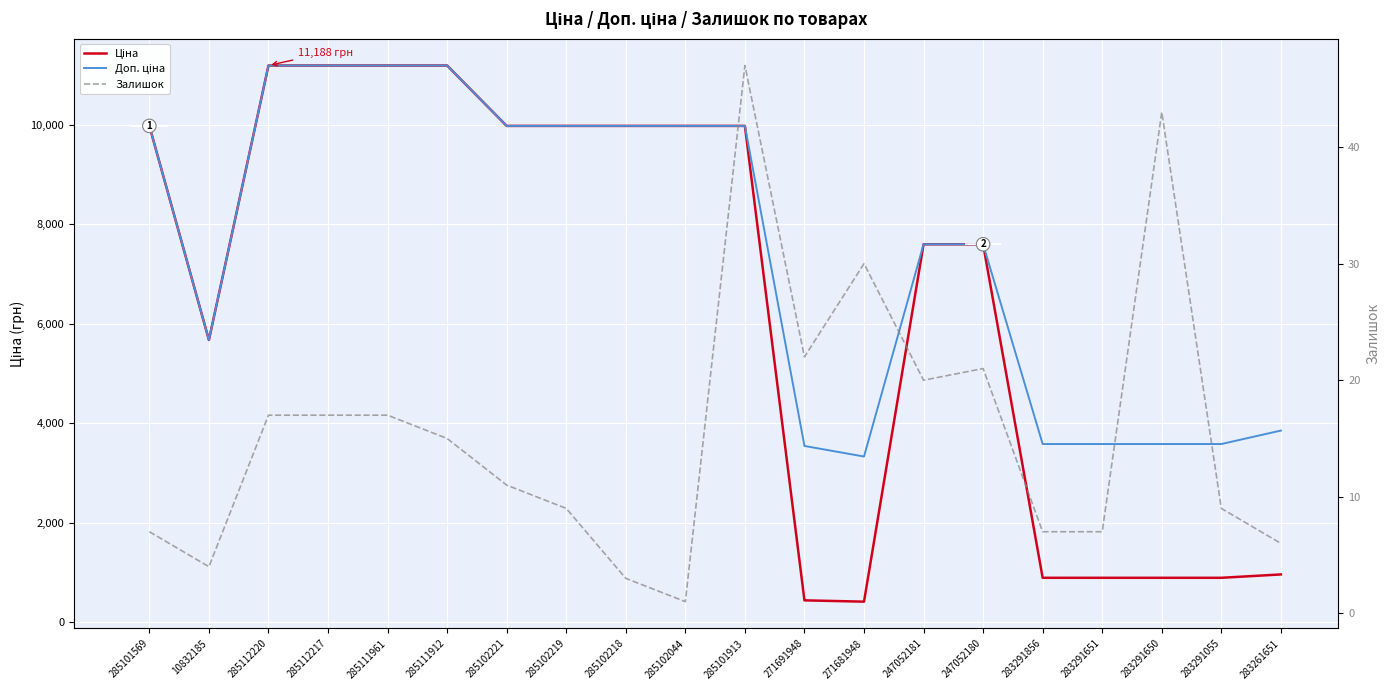

Which series has the widest spread of values?

Ціна